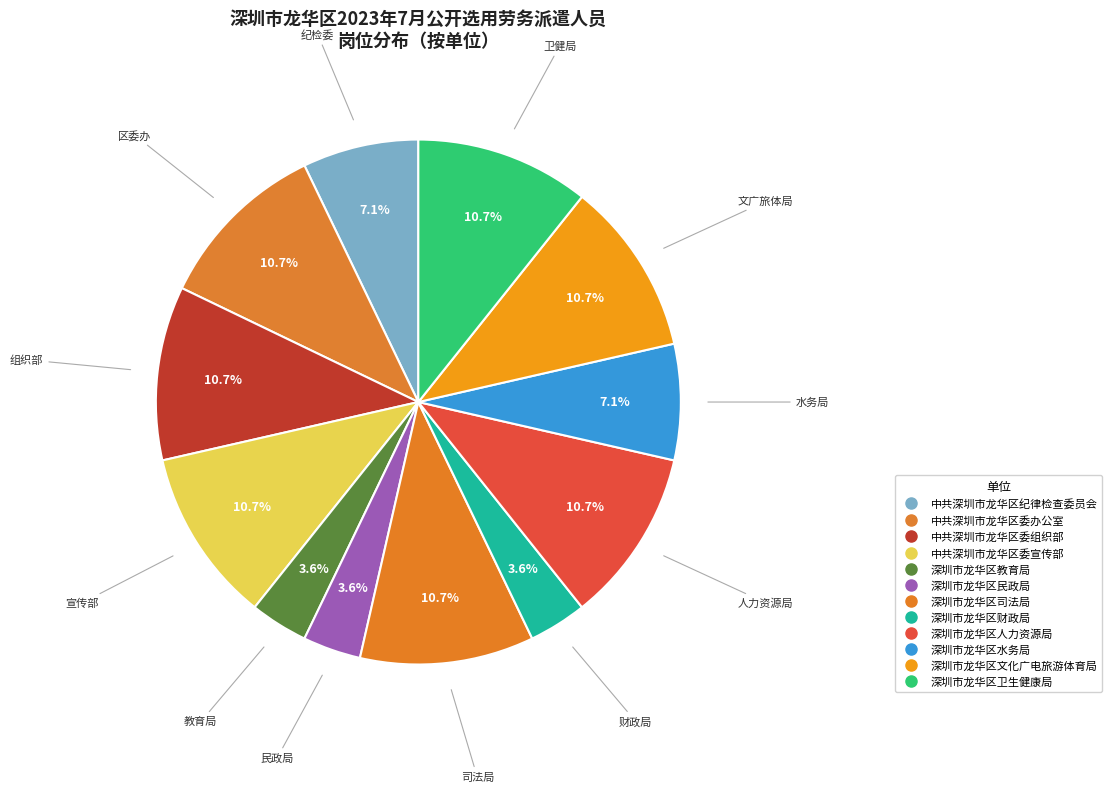

Count the number of slices in the pie.

12